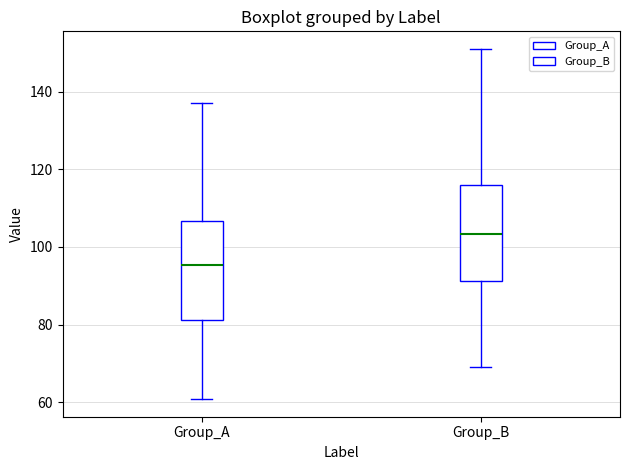

Where does the upper whisker of the box for Group_B end on the y-axis? The values are not printed on the chart, so give them approximately, as read against the axis.

152